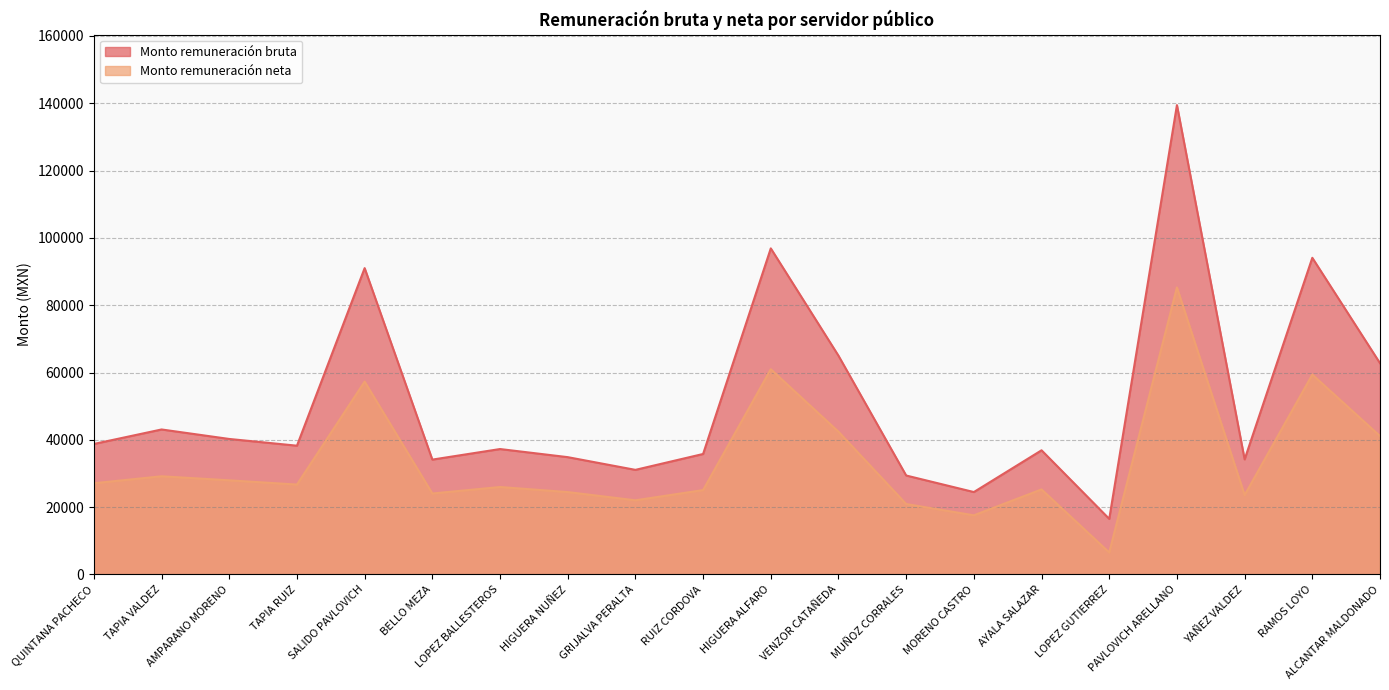

Does the chart have visible grid lines?

Yes